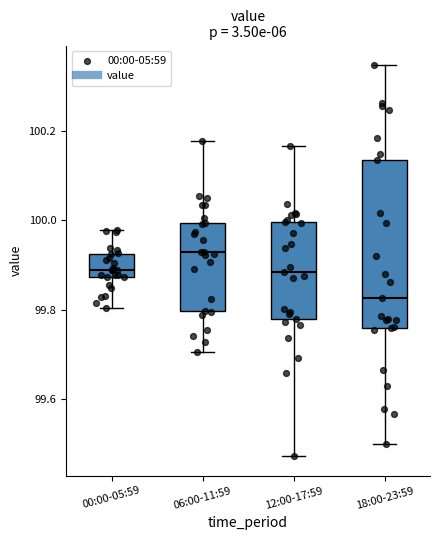

Reading left to right, read every box against the y-axis: the position of its median line, the range the box covers, and the ends of its whiskers. The values are not printed on the chart, so give them approximately, as read against the axis.

00:00-05:59: median 99.88 (just above the box's lower edge), box 99.88 to 99.92, whiskers 99.80 to 99.98
06:00-11:59: median 99.92, box 99.80 to 100.00, whiskers 99.70 to 100.18
12:00-17:59: median 99.88, box 99.78 to 100.00, whiskers 99.48 to 100.16
18:00-23:59: median 99.82, box 99.76 to 100.14, whiskers 99.50 to 100.34